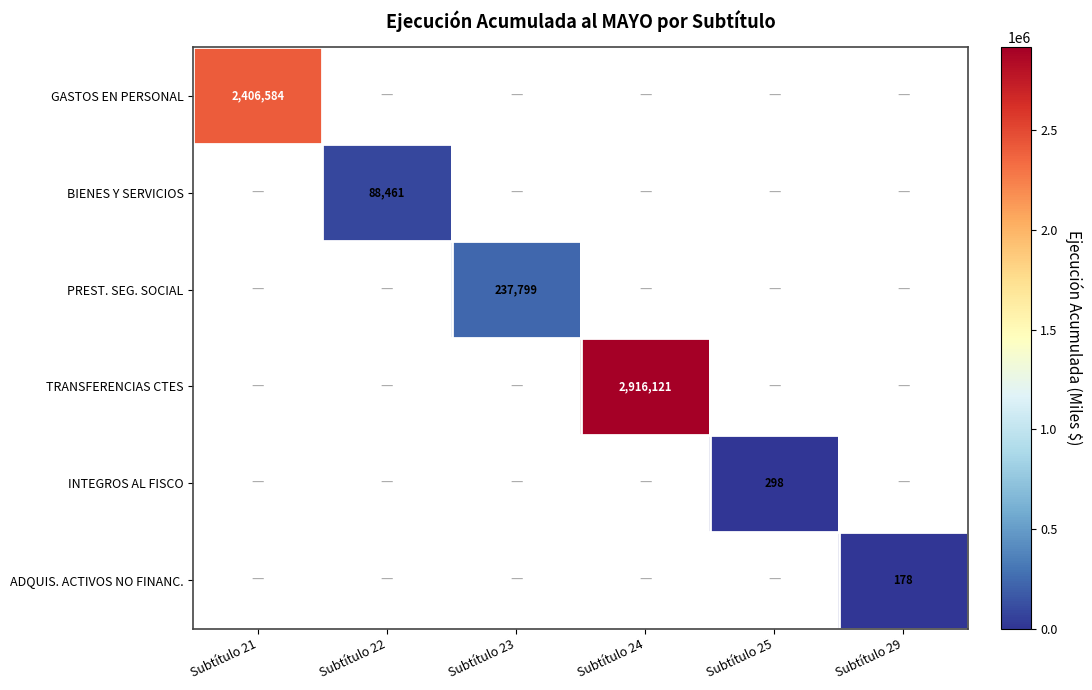

The value of PREST. SEG. SOCIAL at Subtítulo 23 is 328468. True or false?

False